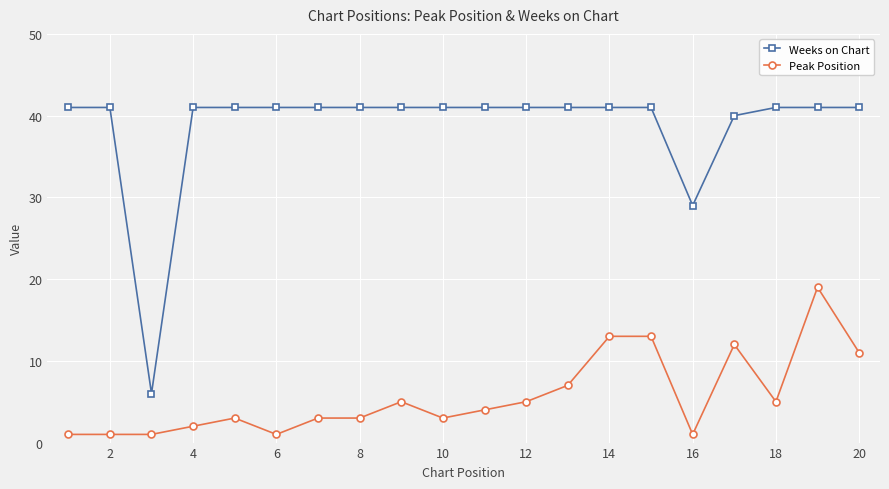

List the series in order of their overall mean, lowest first.

Peak Position, Weeks on Chart